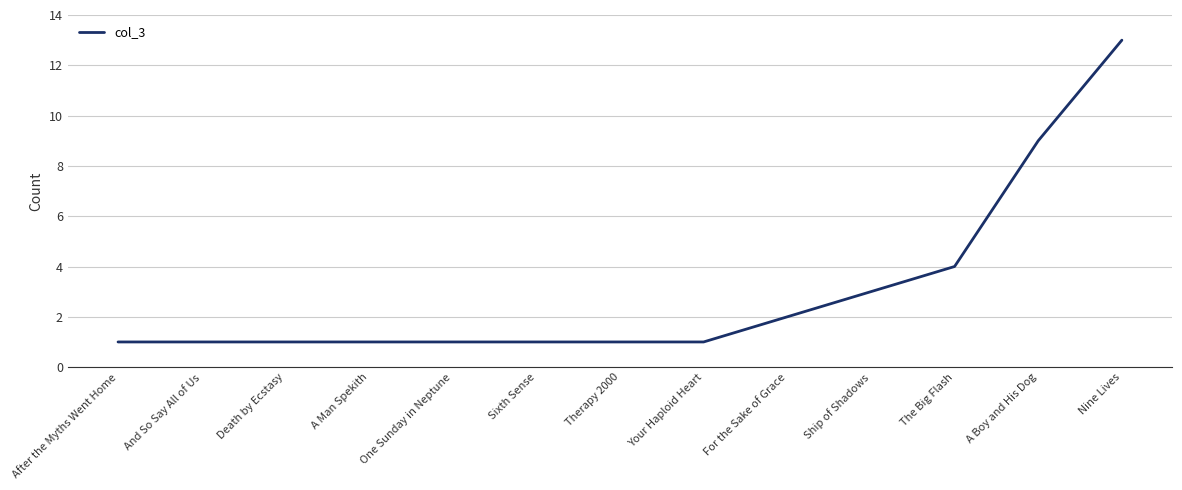

What is the sum of all values?

39